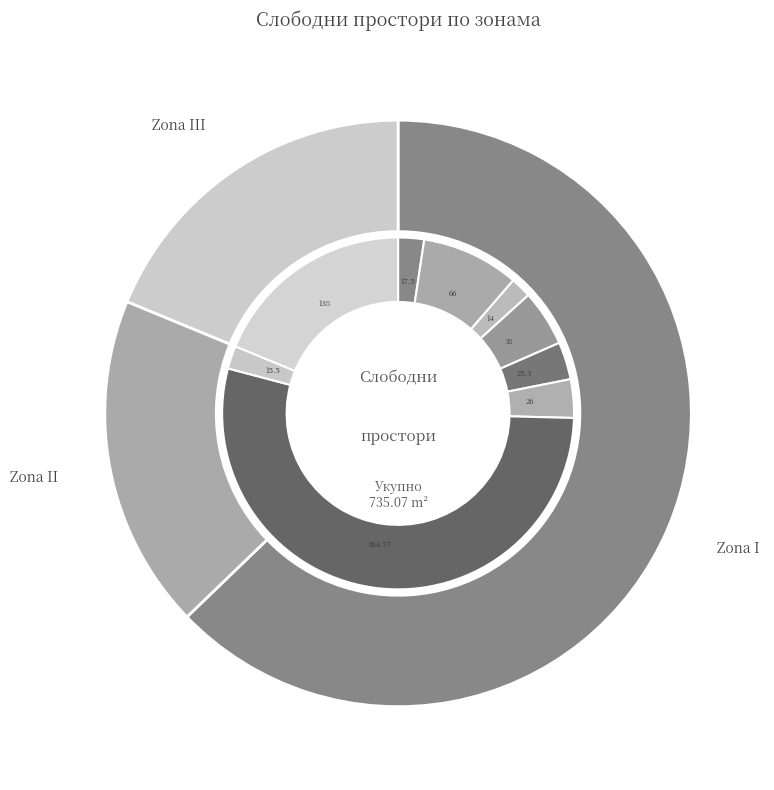

To the nearest percent, what is the difference between the 6 (26) and 2 (66) slice percentages?

5%